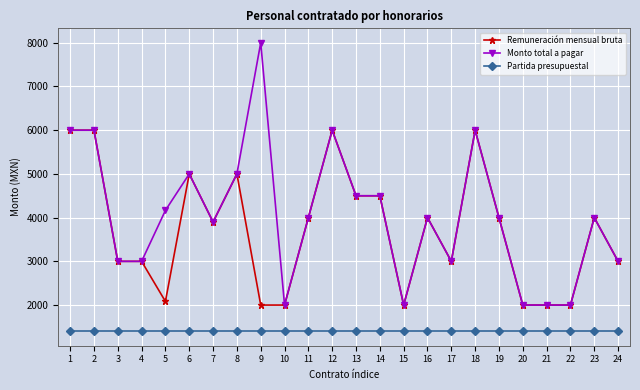

Is this an area chart (filled region under the line)?

No